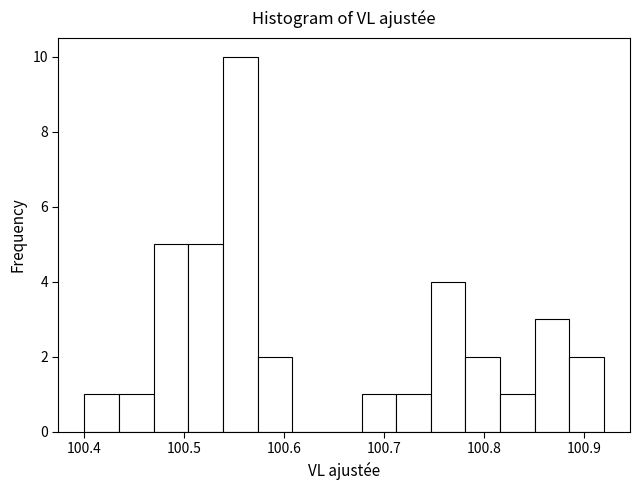

Around what value on the x-axis is the tallest bar? Give the approximate position of its centre, as read against the axis.

100.56